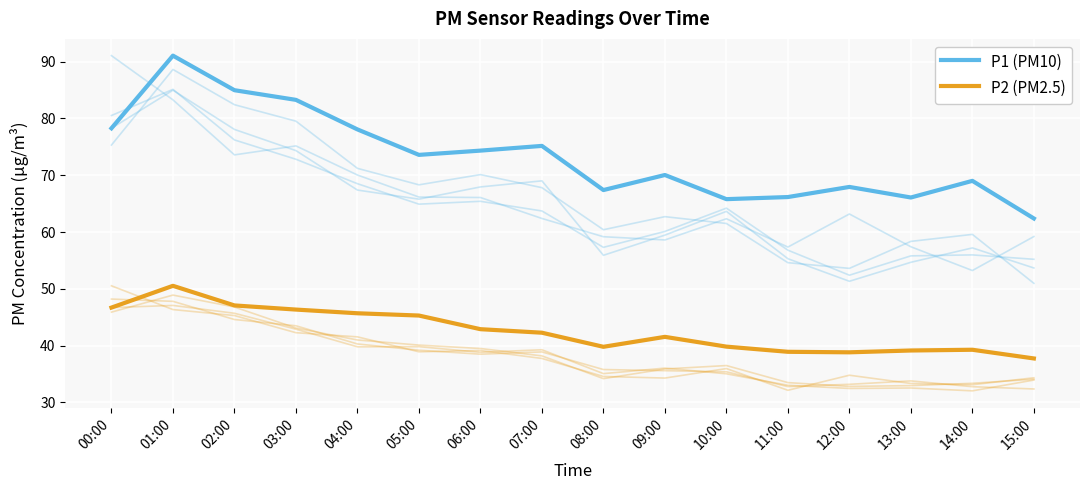

What is the highest value of the P1 (PM10) series?

91.0